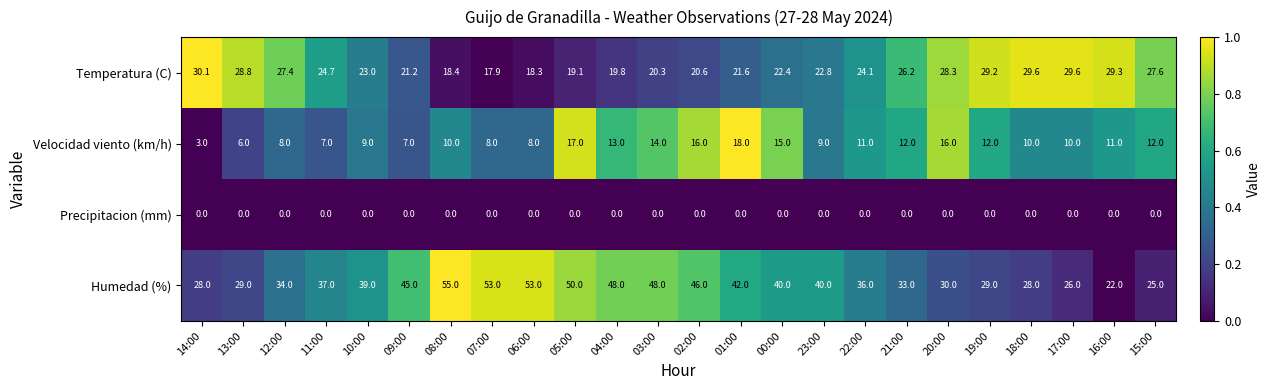

What is the maximum value shown in the chart?

55.0